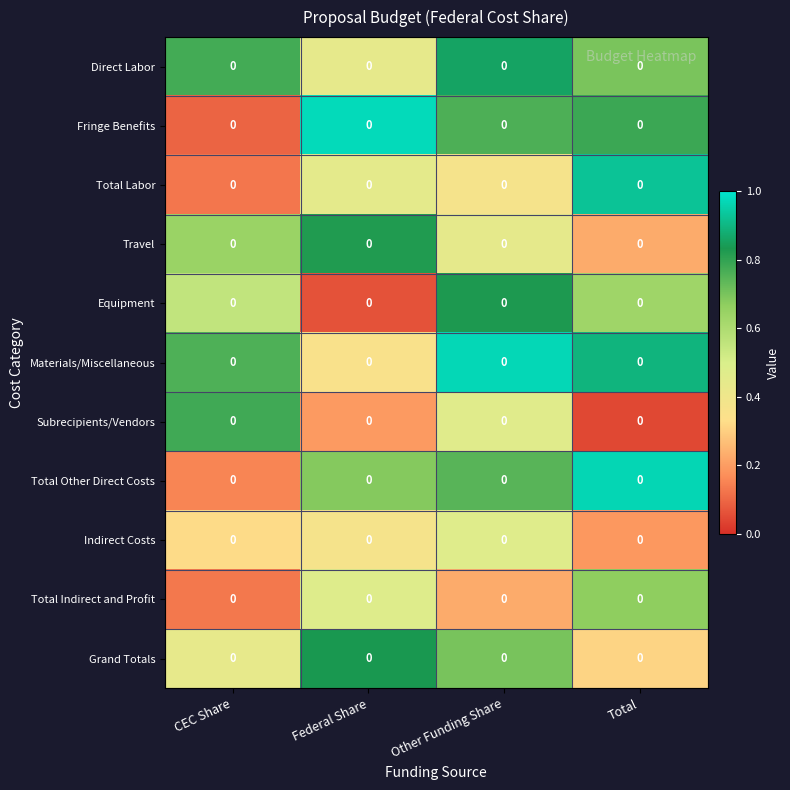

List the labels in order of Equipment value, smallest first.

Federal Share, CEC Share, Total, Other Funding Share